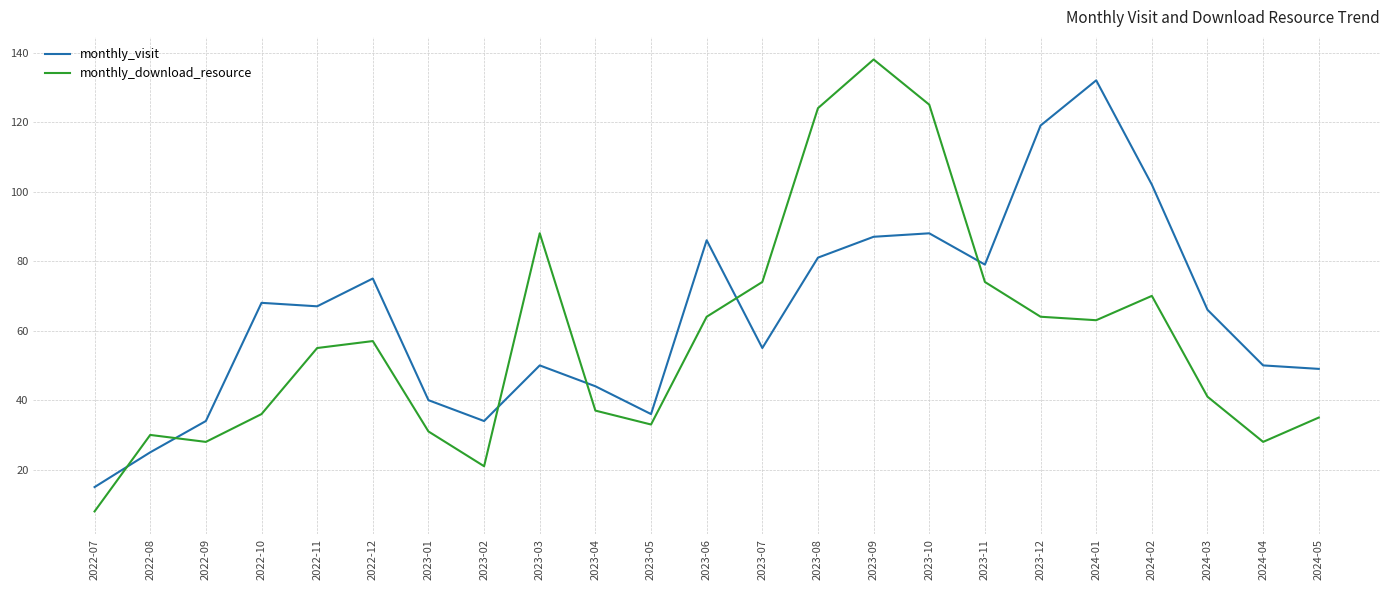

Reading left to right, list all the values displayed in this chart.

monthly_visit: 15	25	34	68	67	75	40	34	50	44	36	86	55	81	87	88	79	119	132	102	66	50	49
monthly_download_resource: 8	30	28	36	55	57	31	21	88	37	33	64	74	124	138	125	74	64	63	70	41	28	35